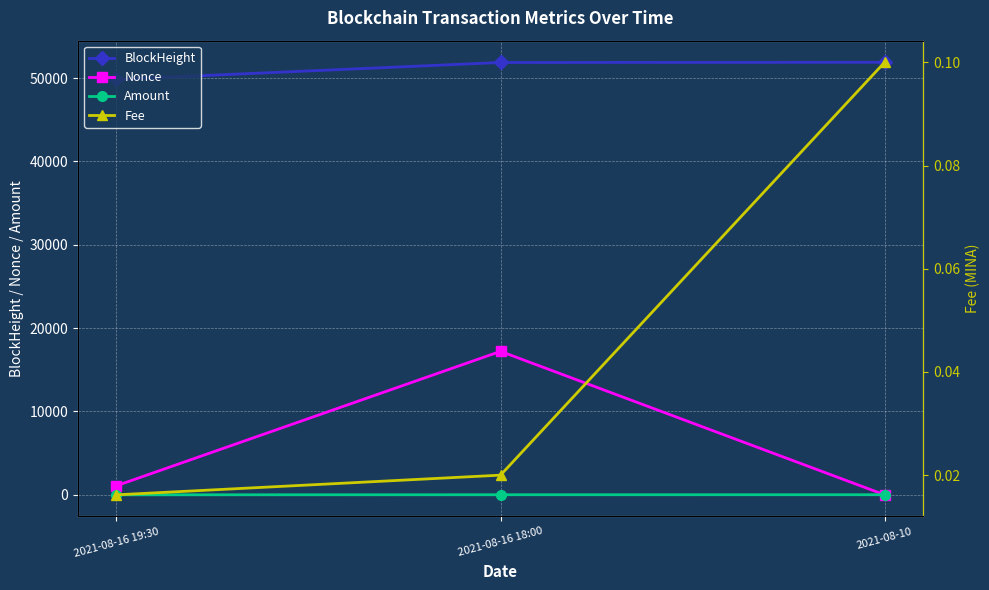

How many distinct data groups are displayed?

4